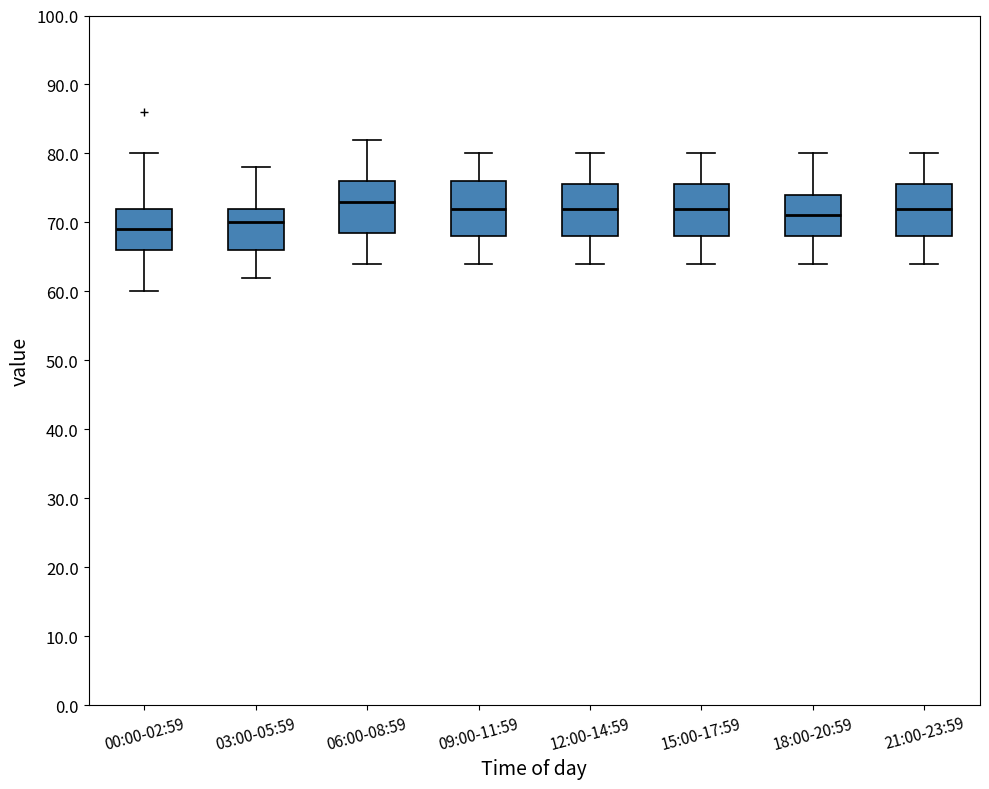

Where is the lower edge of the box for 21:00-23:59 on the y-axis? The values are not printed on the chart, so give them approximately, as read against the axis.

68